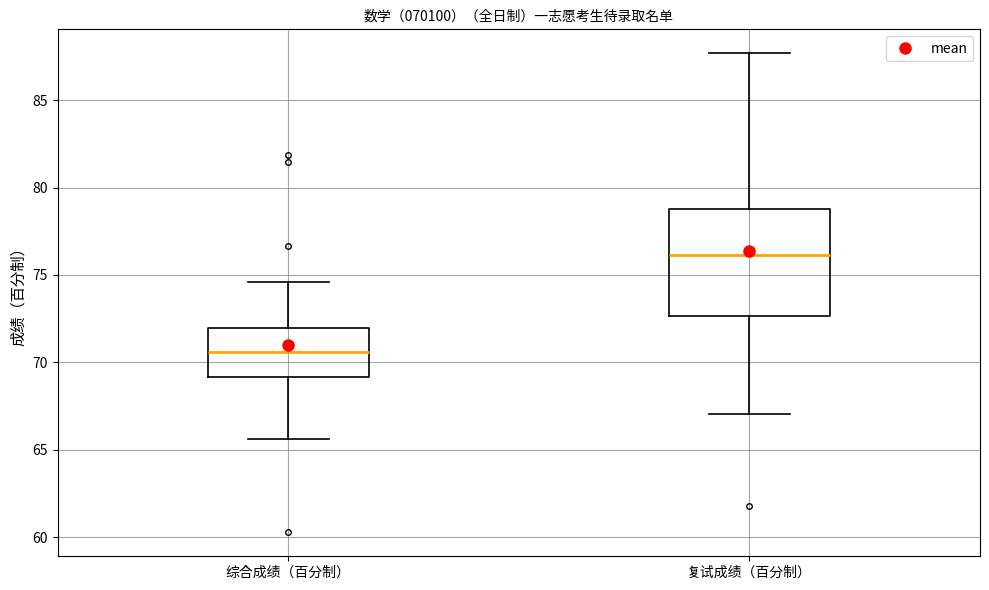

Which box is the tallest, from its lower edge to its upper edge?

复试成绩（百分制）